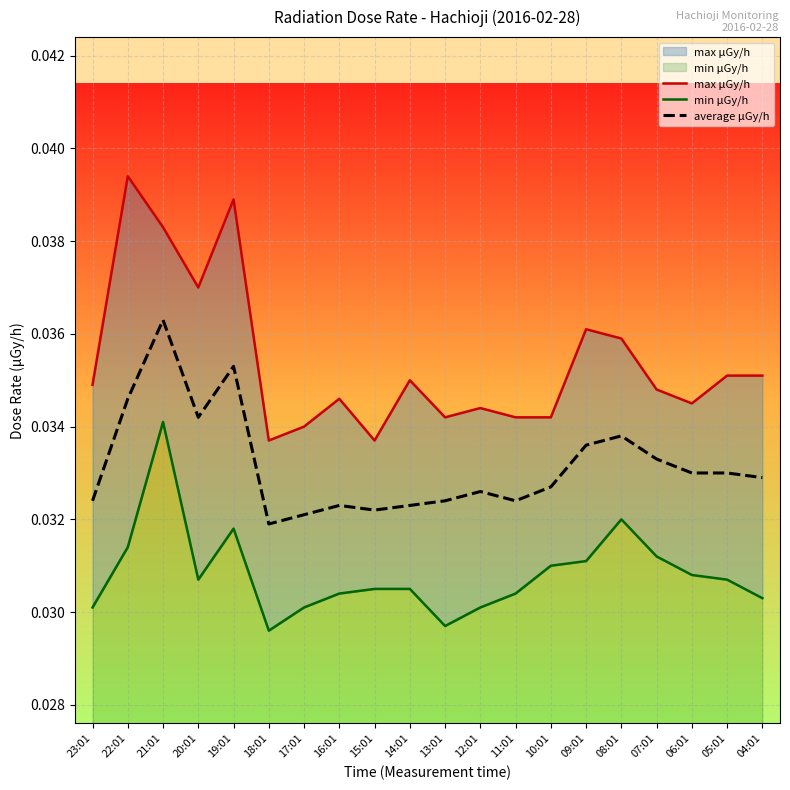

Is the value of average μGy/h at 12:01 greater than the value of max μGy/h at 18:01?

No